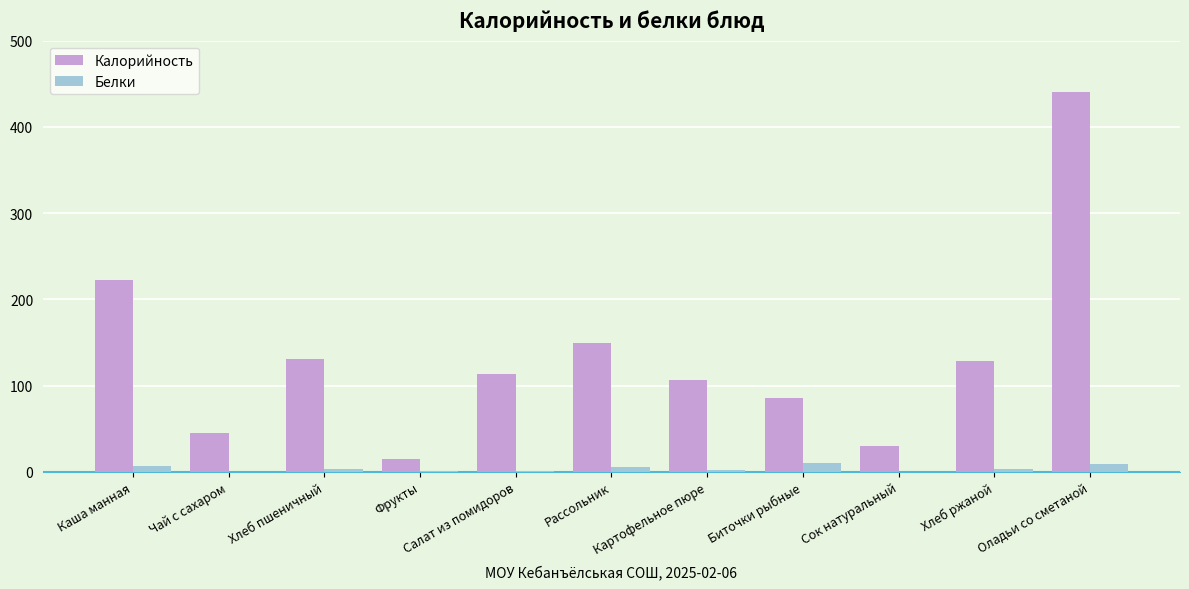

What is the total value across all series at Биточки рыбные?

96.3